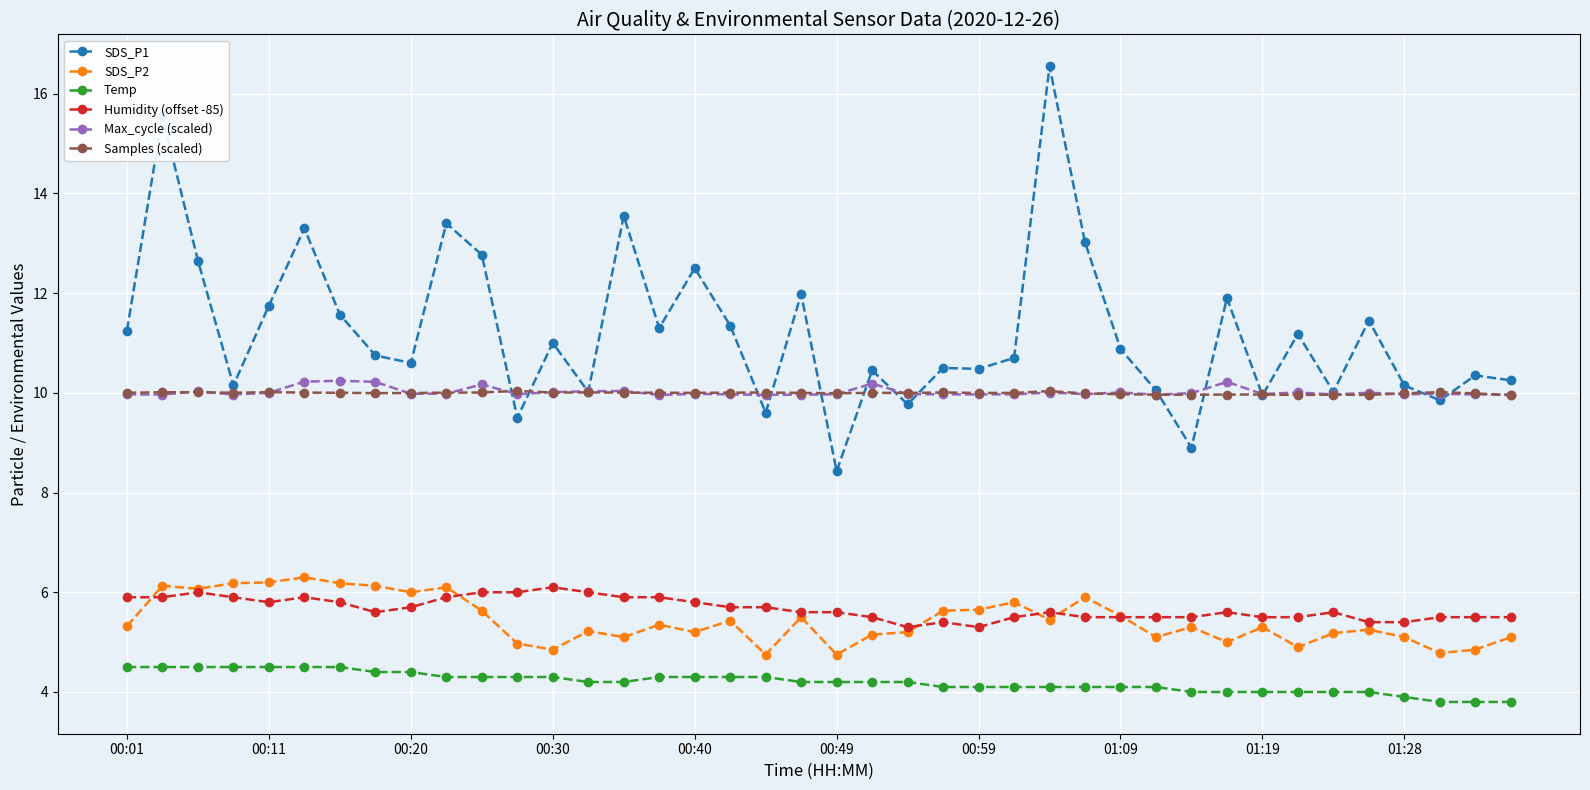

True or false: Humidity (offset -85) has more than 2 interior local peaks.

True